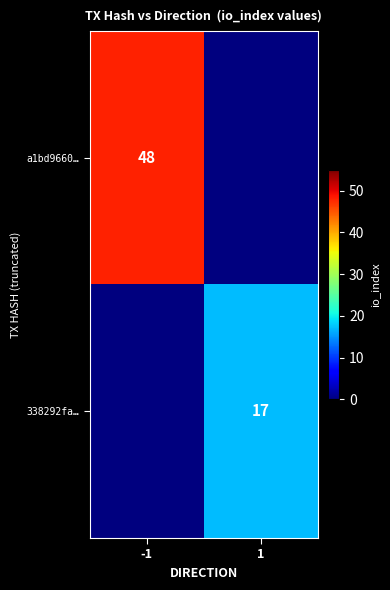

True or false: 338292fa… has a value of 17 at 1.

True